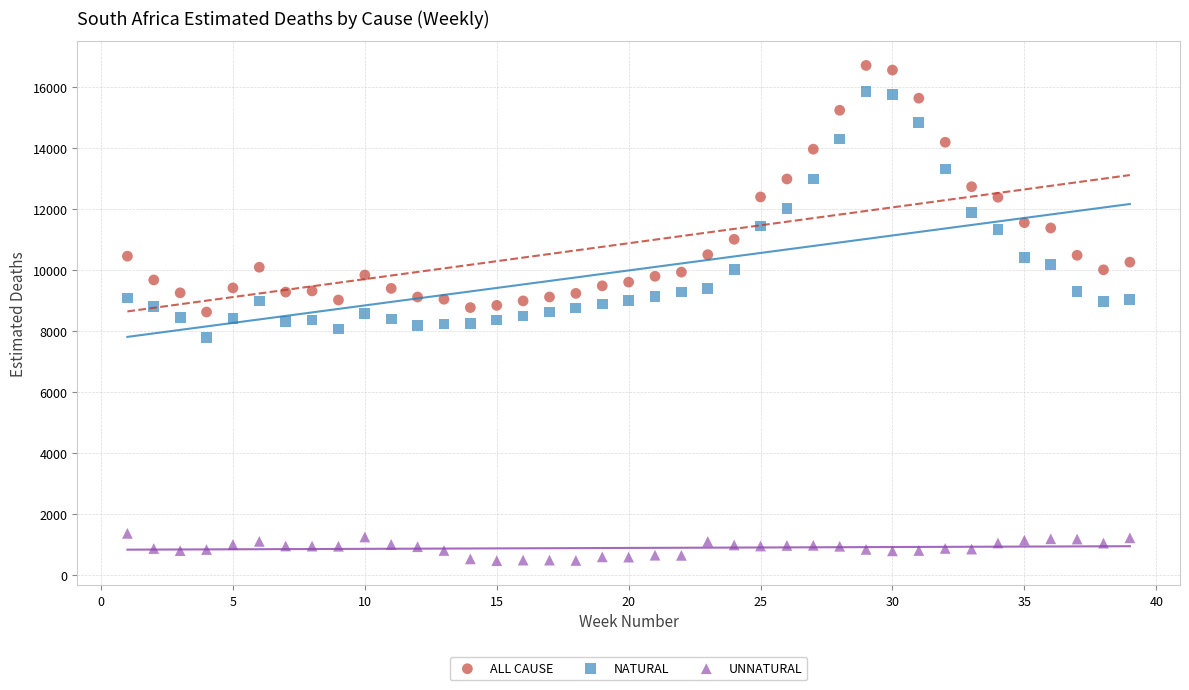

Which series reaches the minimum Y coordinate?

UNNATURAL